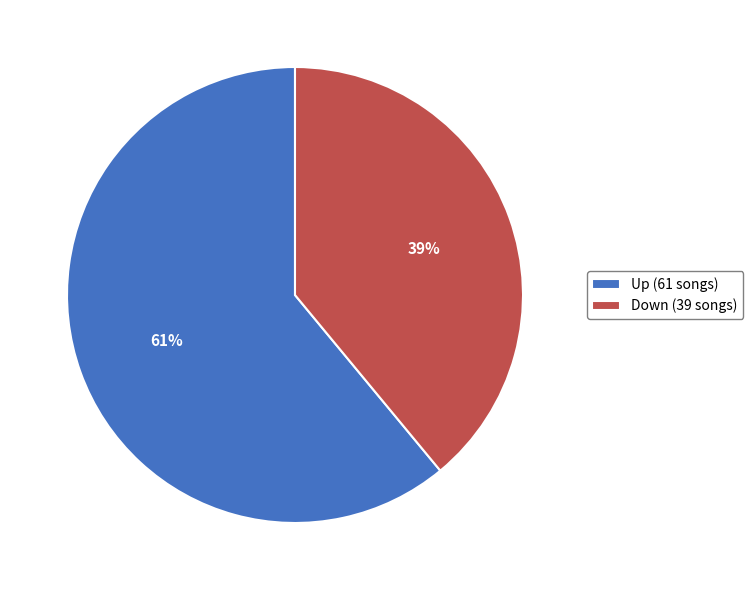

Count the number of slices in the pie.

2